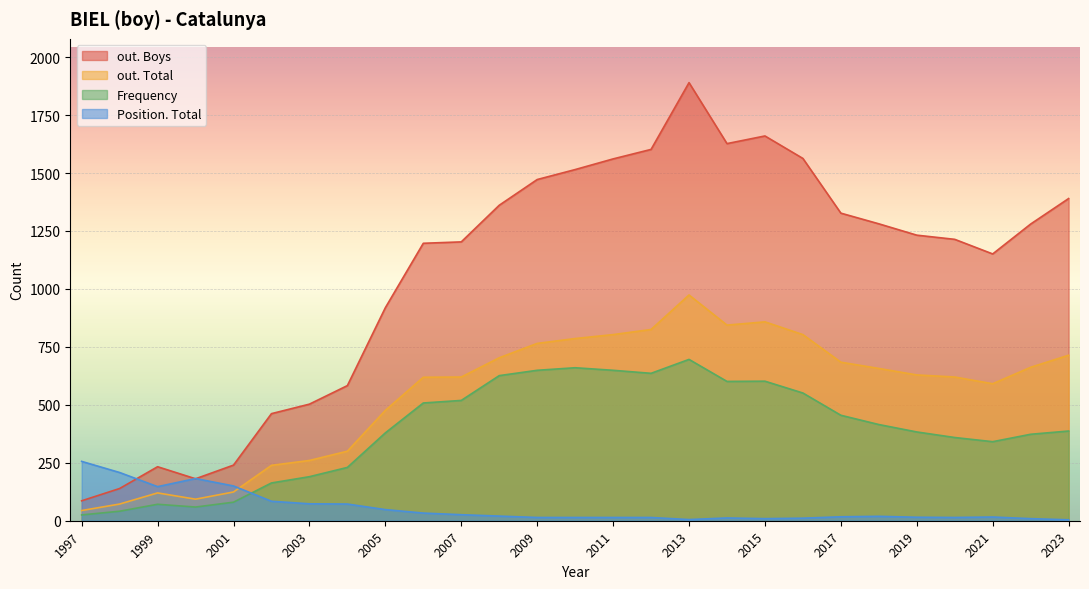

What is the greatest value displayed?

1890